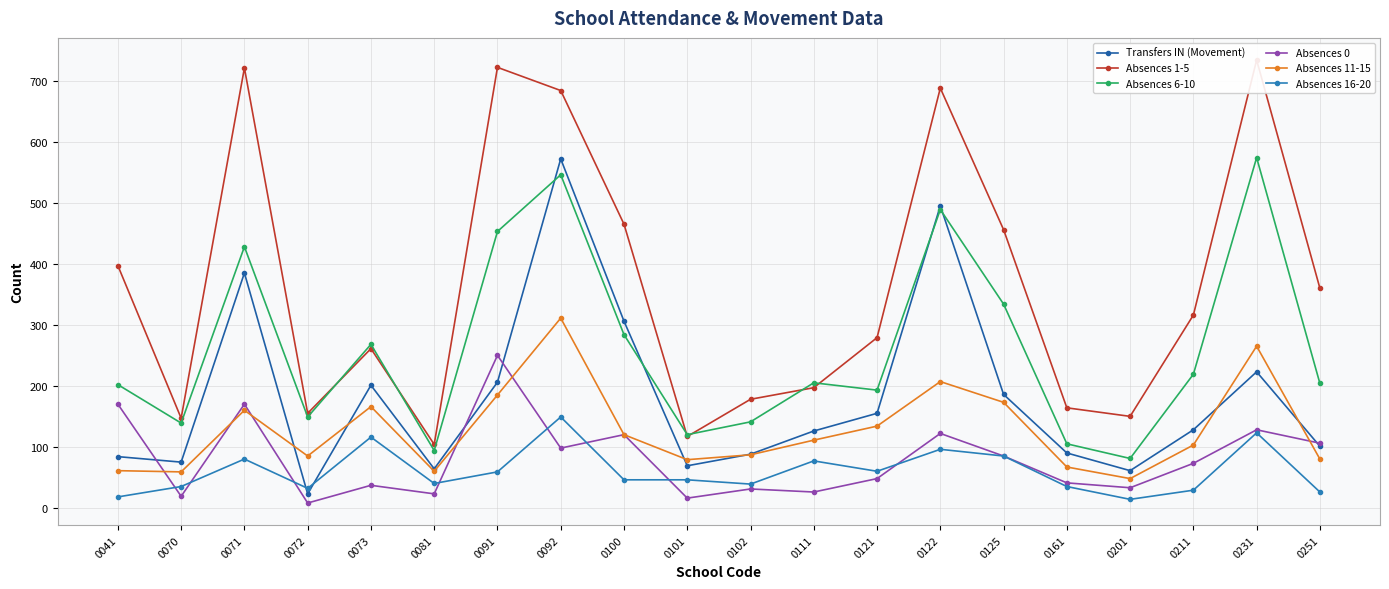

What is the value of the Transfers IN (Movement) point at the 7th from the left?

206